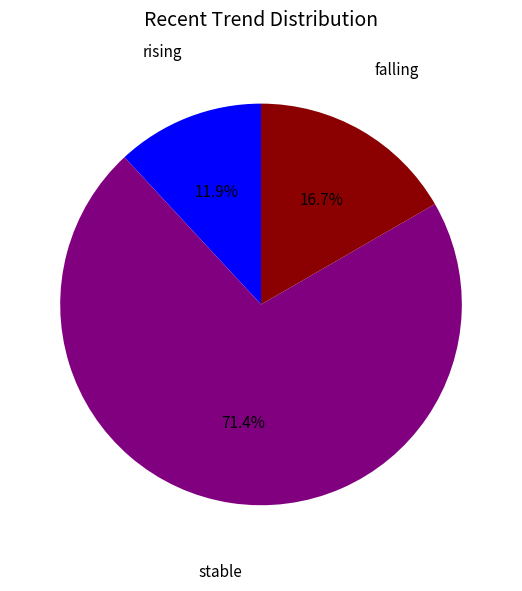

What is the ratio of the value at stable to the value at falling?

4.3